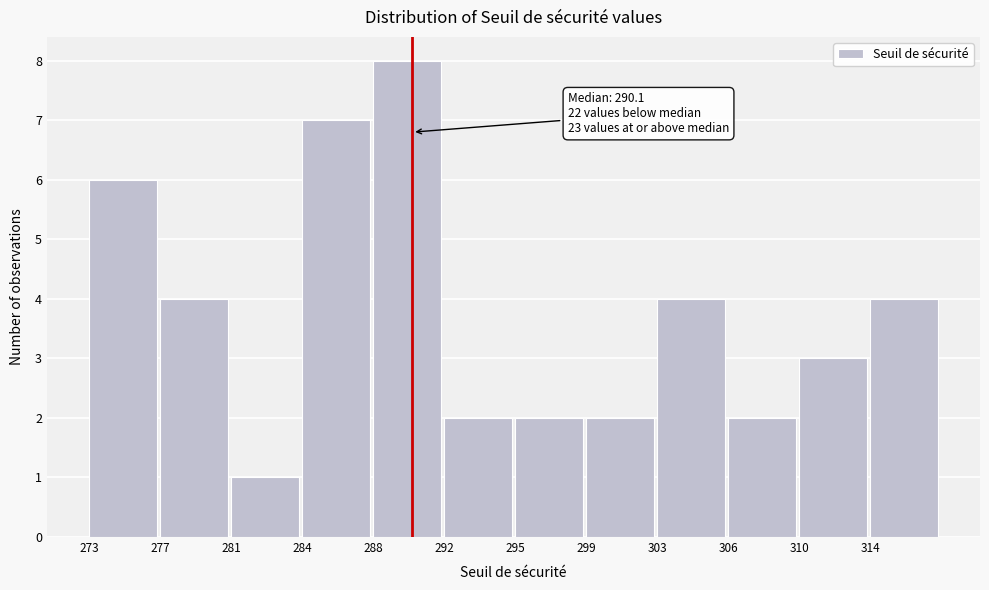

Which range on the x-axis has the tallest bar?

288.0 to 291.5